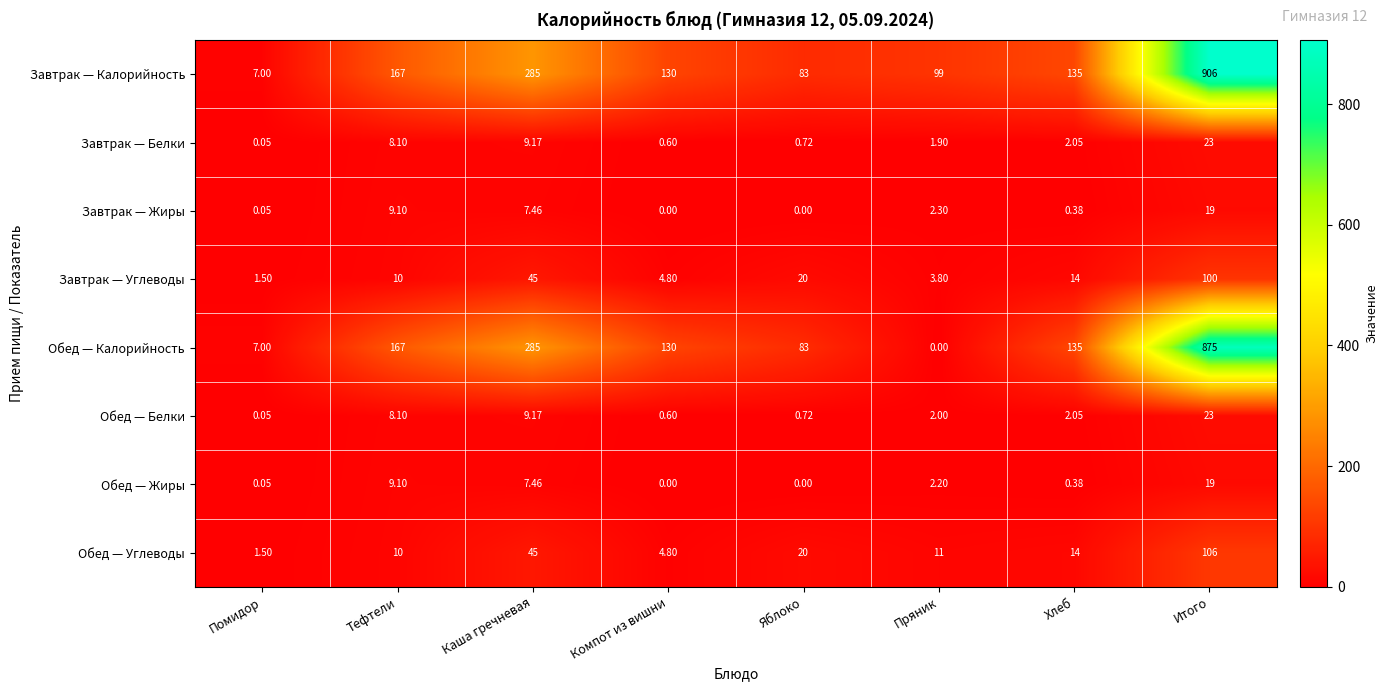

At which category does the chart reach its peak across all series?

Итого